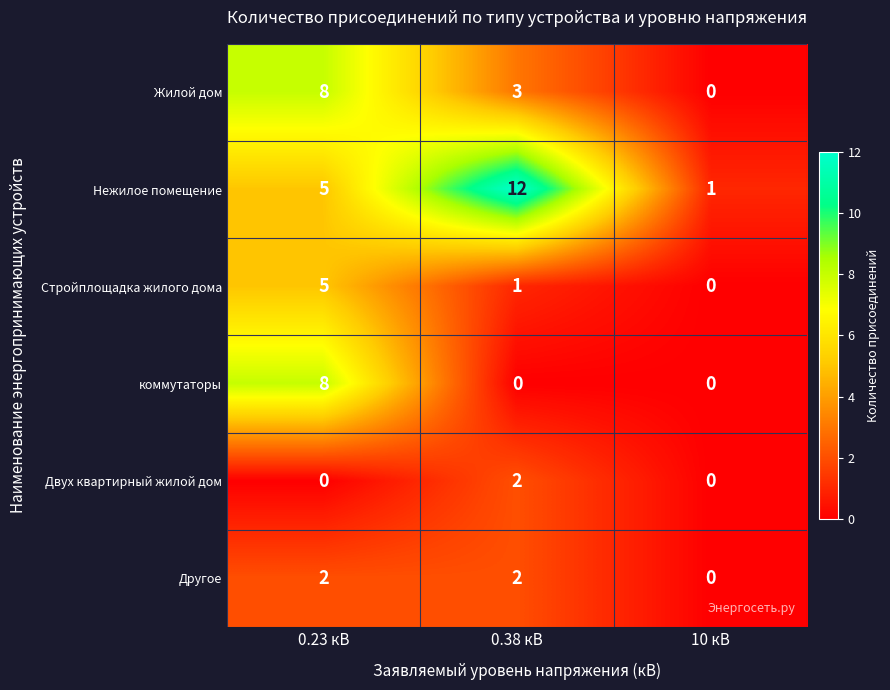

Which category has the highest value across all series?

0.38 кВ